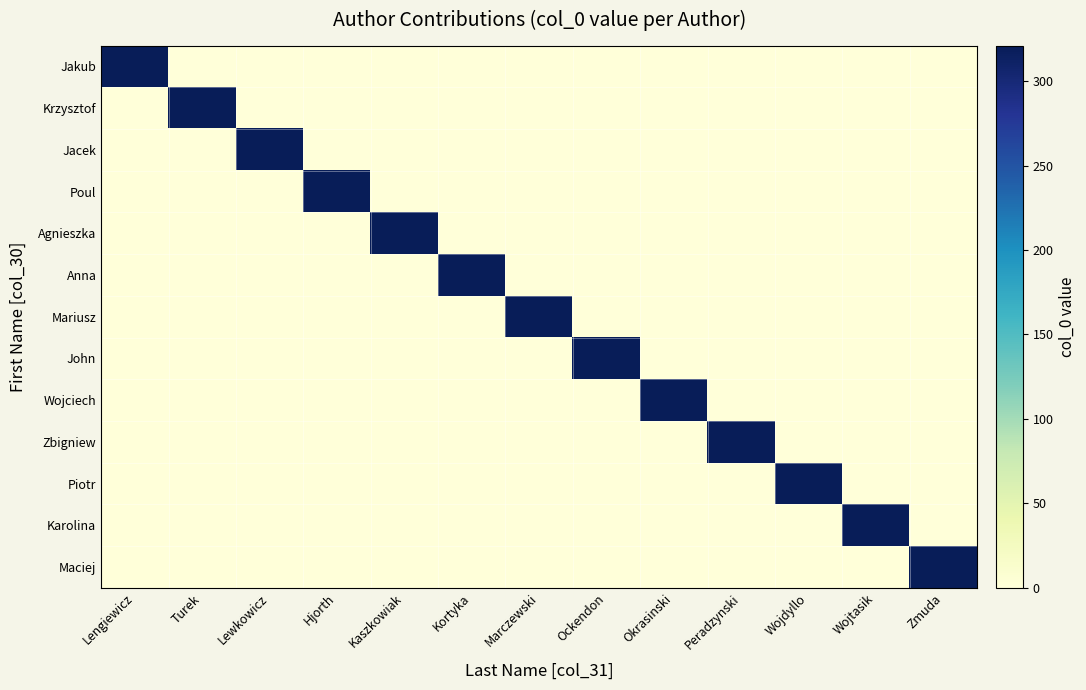

Which series has the largest range (max minus min)?

Jakub